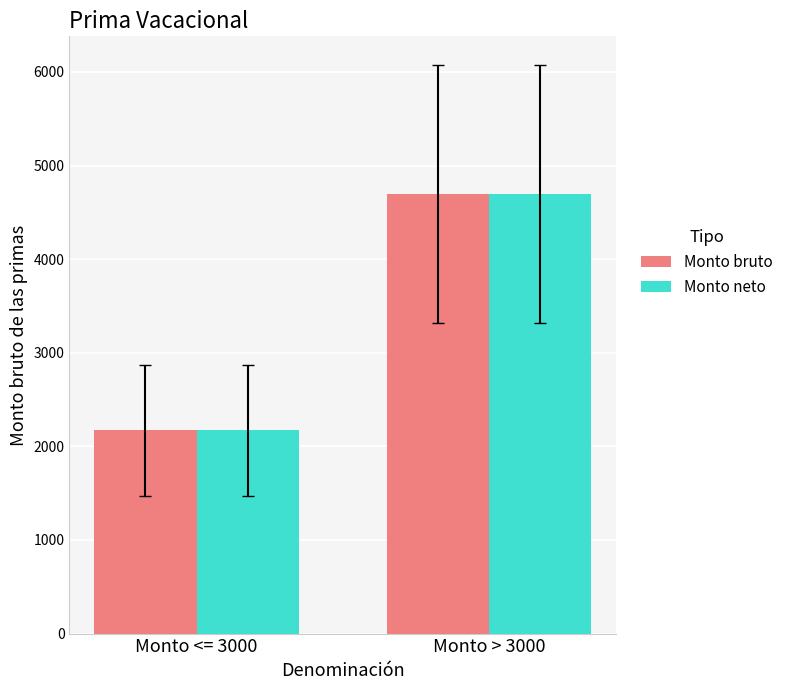

Reading right to left, transcribe all the data shown in this chart.

Monto bruto: Monto > 3000=4695.4	Monto <= 3000=2170.6
Monto neto: Monto > 3000=4695.4	Monto <= 3000=2170.6